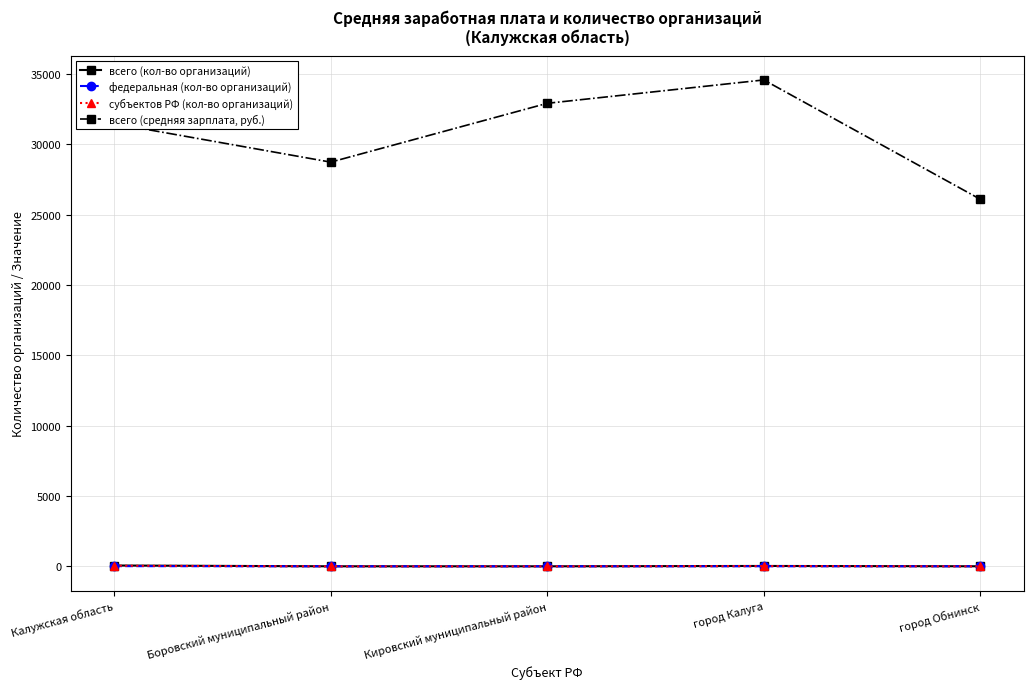

Read the всего (кол-во организаций) value at Боровский муниципальный район.

4.0